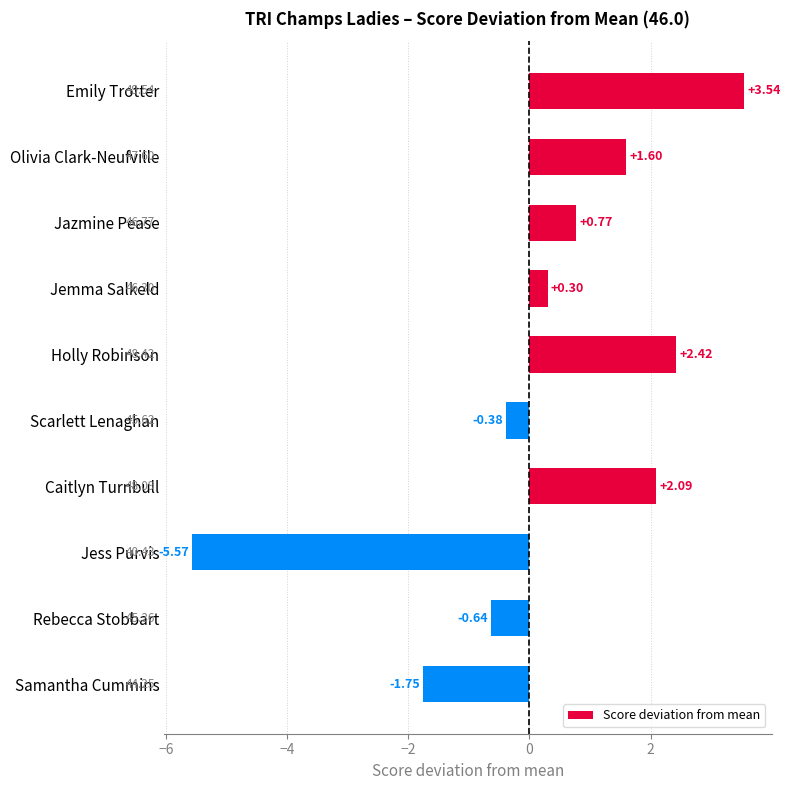

What is the difference between the maximum and second lowest values?

5.3